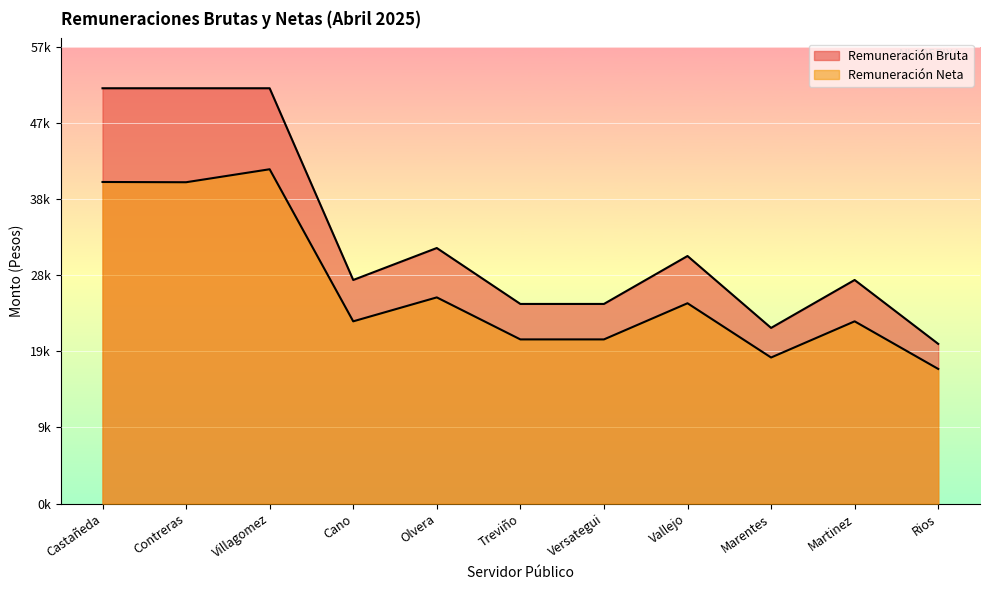

Where is the first local minimum for Remuneración Neta?

Contreras